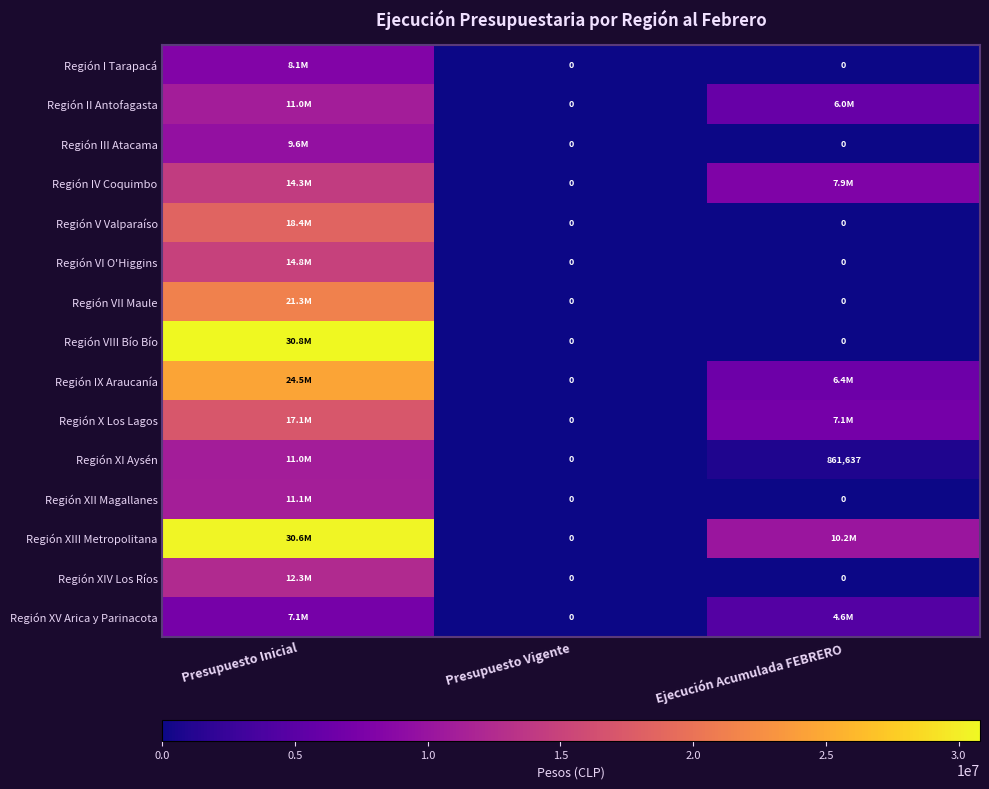

The value of Región XI Aysén at Ejecución Acumulada FEBRERO is 1217199. True or false?

False